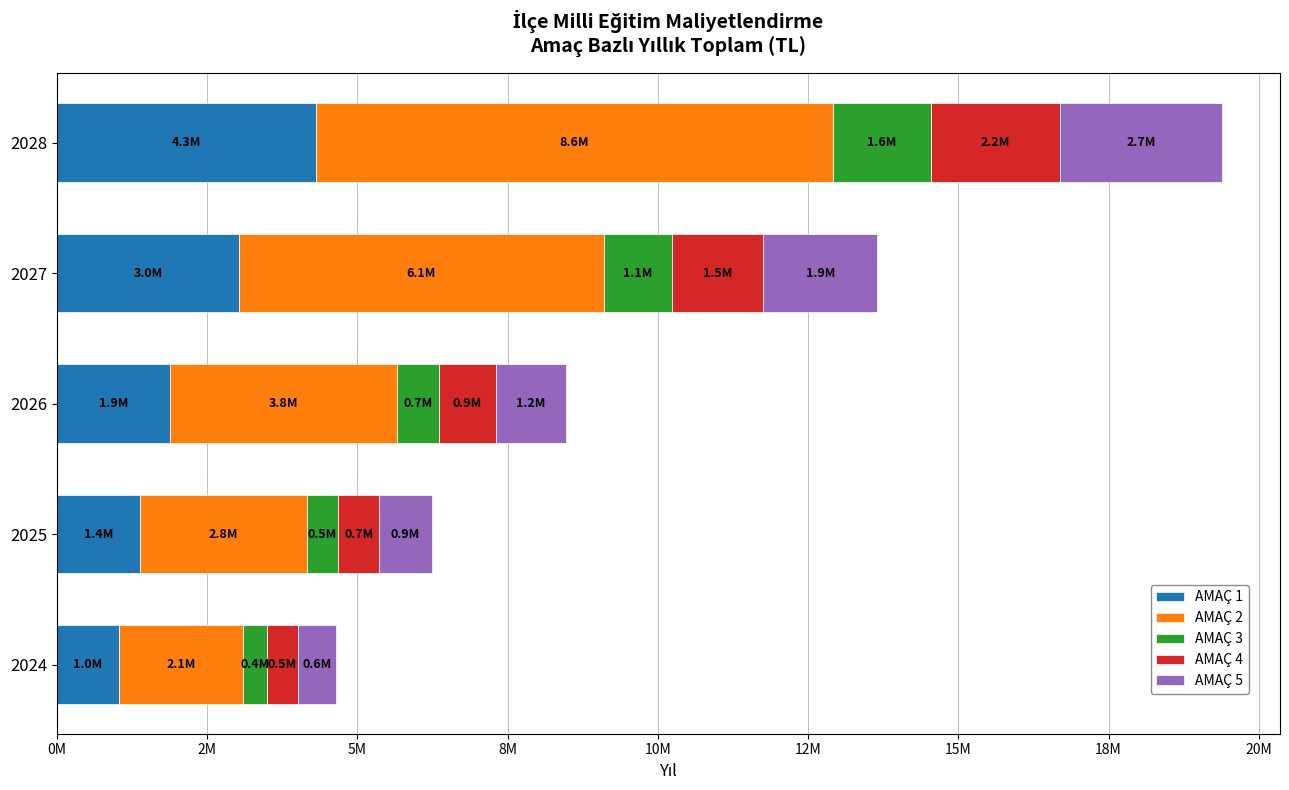

Which series has the largest total across all categories?

AMAÇ 2